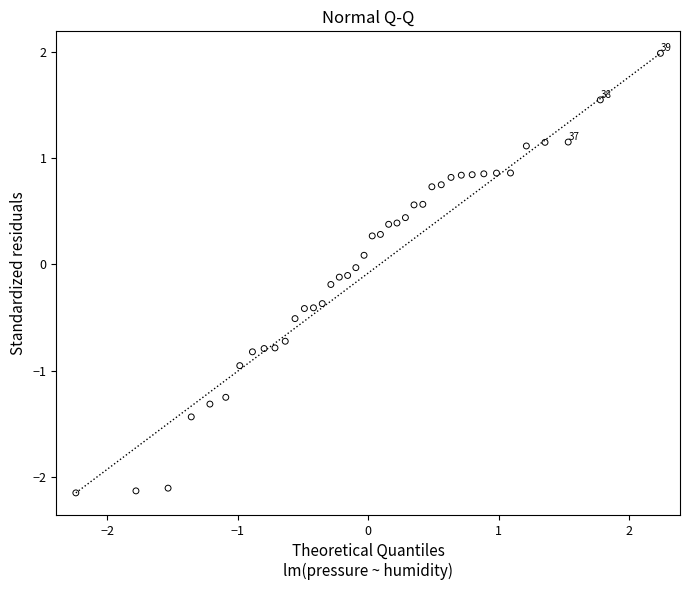

What is the range of X values (max minus min)?

4.5